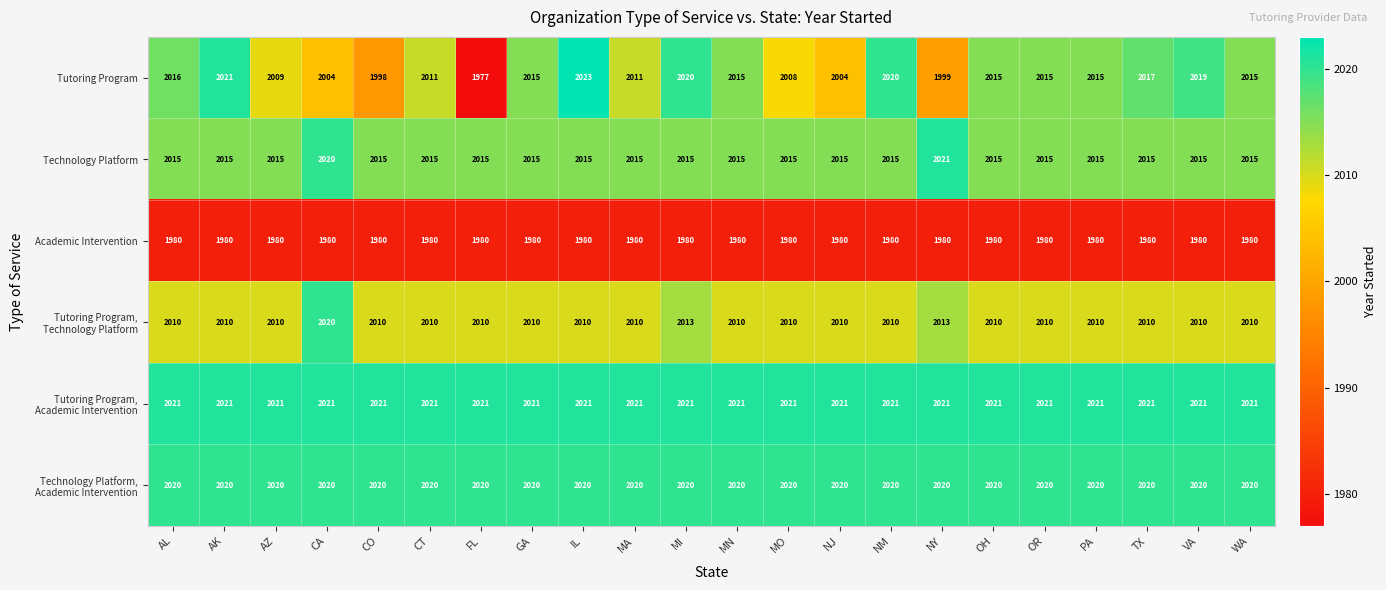

Where is Technology Platform nearest to the value 2018?

CA